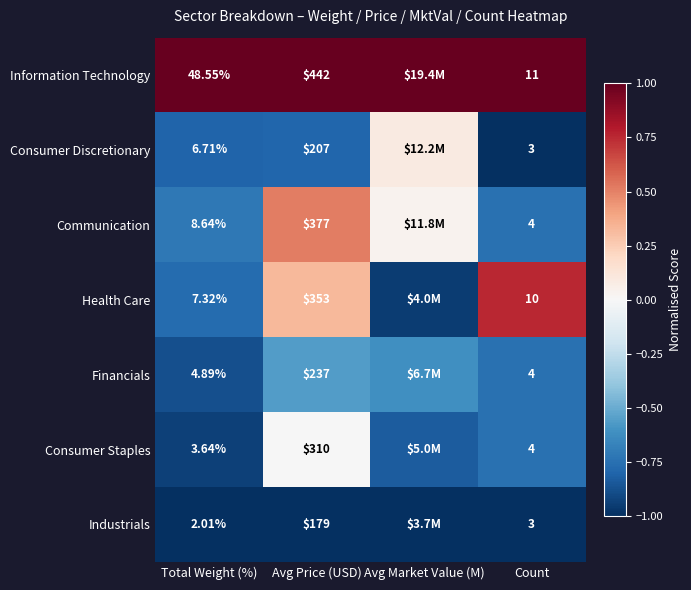

Is the value of Information Technology at Avg Price (USD) greater than the value of Consumer Discretionary at Total Weight (%)?

Yes